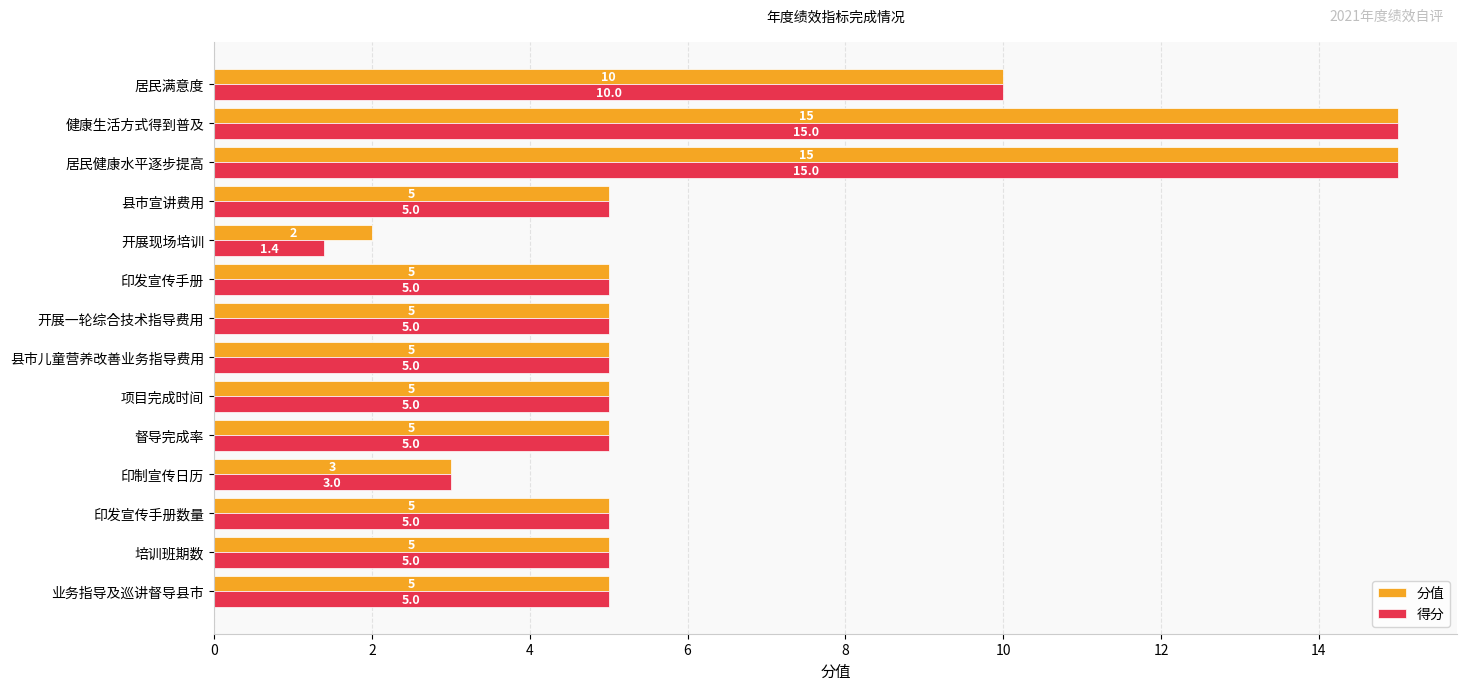

True or false: 得分 has a value of 8.3 at 印发宣传手册.

False